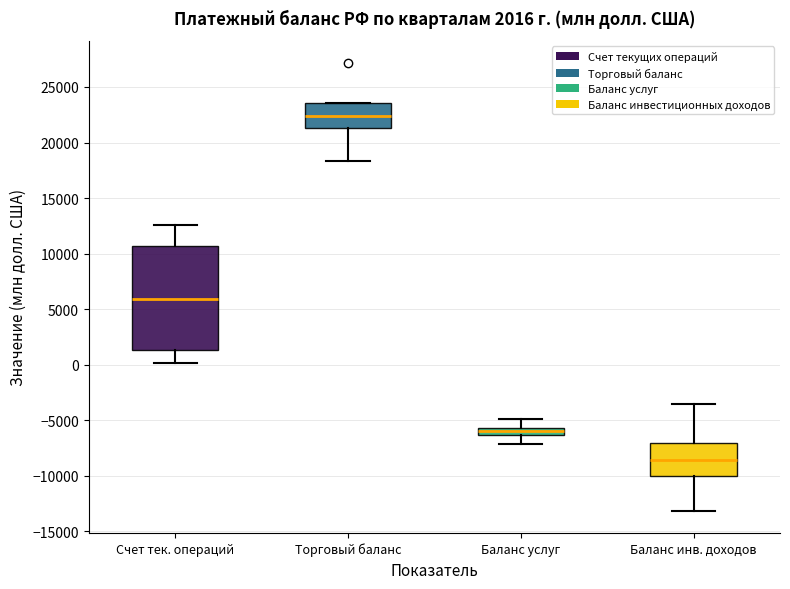

Comparing the boxes themselves (not the whiskers), which one is the tallest?

Счет тек. операций